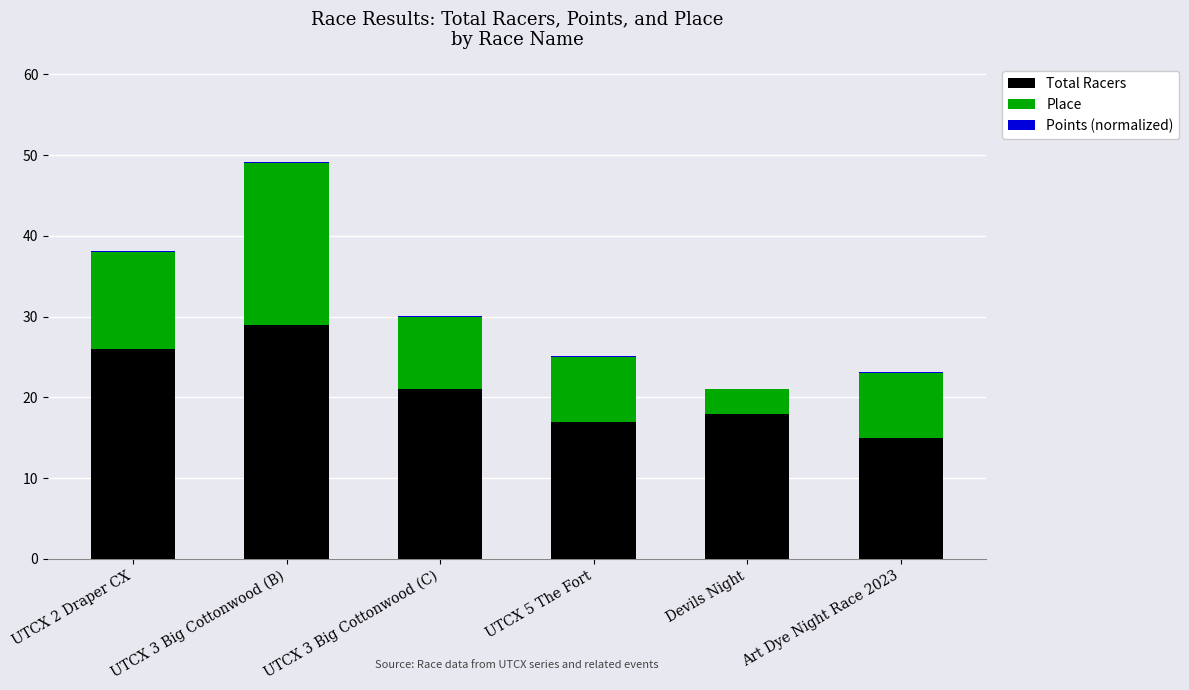

How many series are shown in this chart?

3